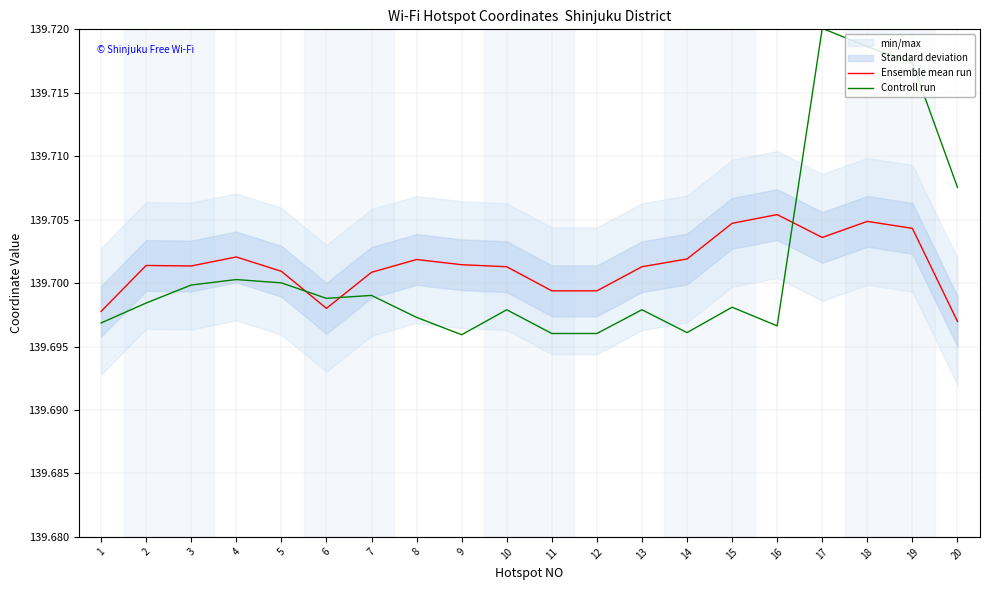

Rank the series by their maximum value, from lowest to highest.

Ensemble mean run, Controll run